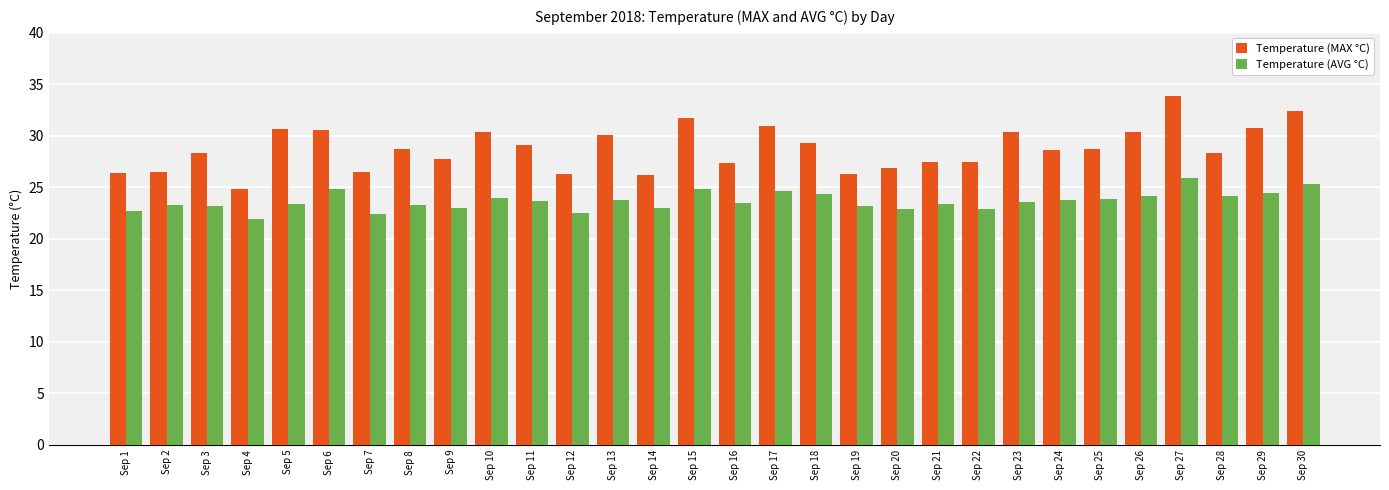

Rank the series by their maximum value, from highest to lowest.

Temperature (MAX °C), Temperature (AVG °C)